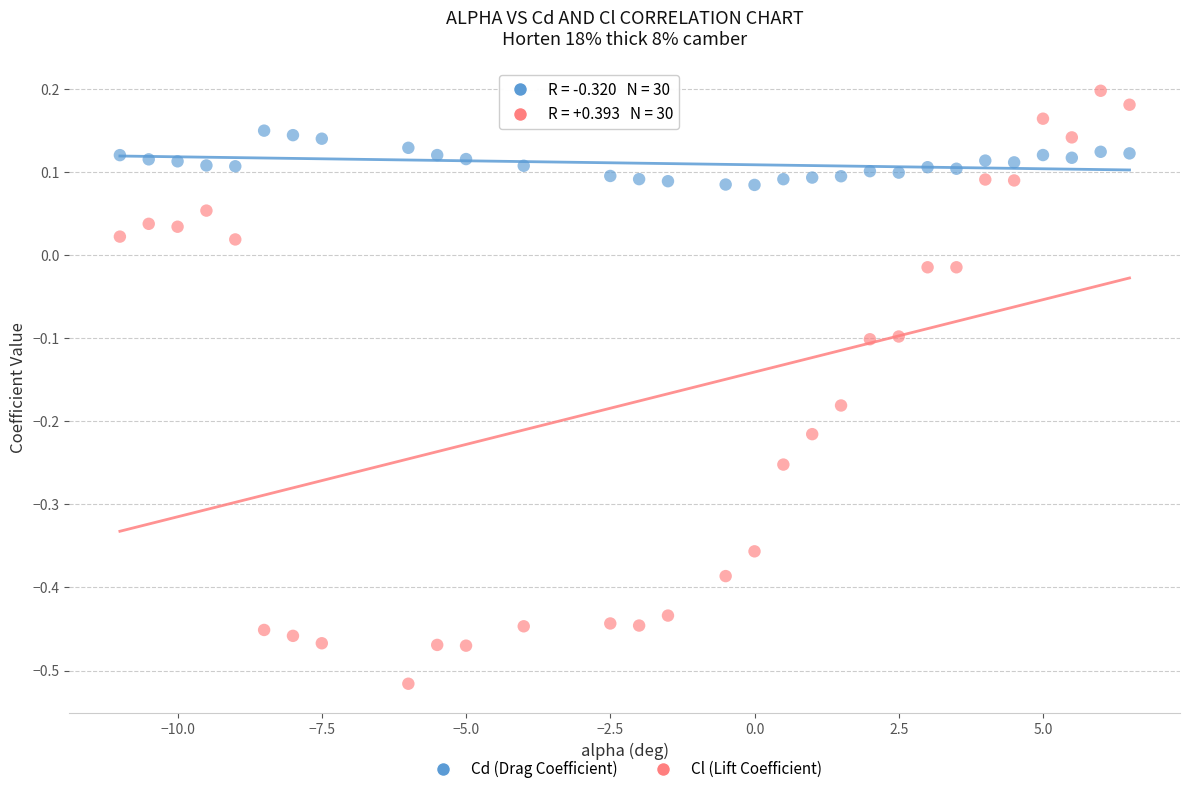

What is the X range (max minus min) for the scatter plot?

17.5